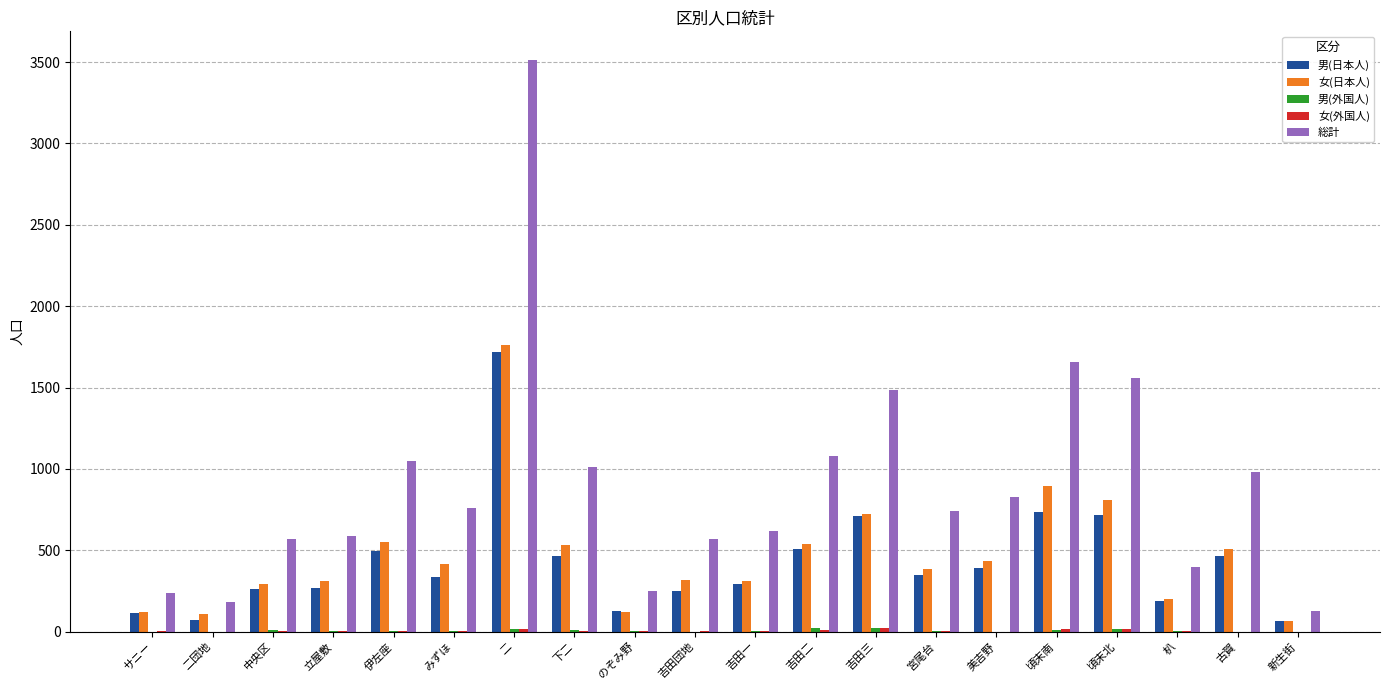

Which series has the largest total across all categories?

総計